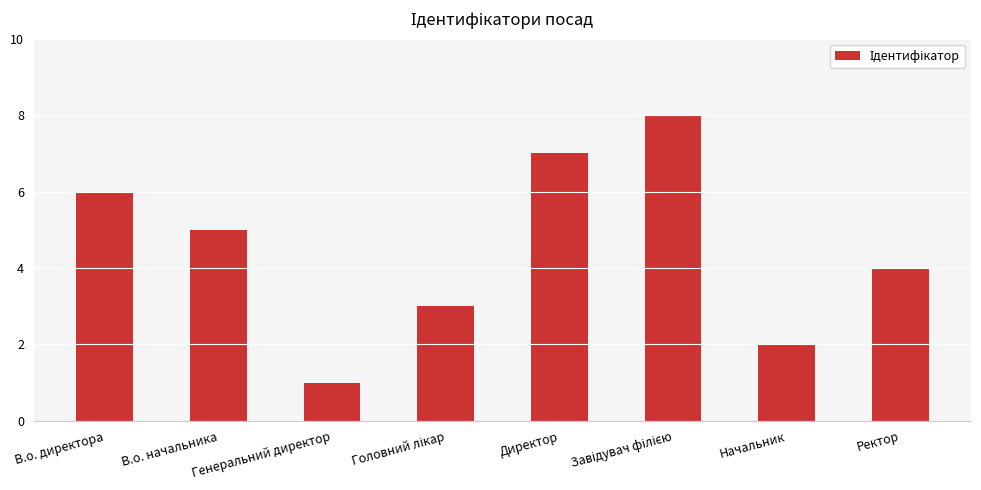

What is the label of the 1st bar from the right?

Ректор